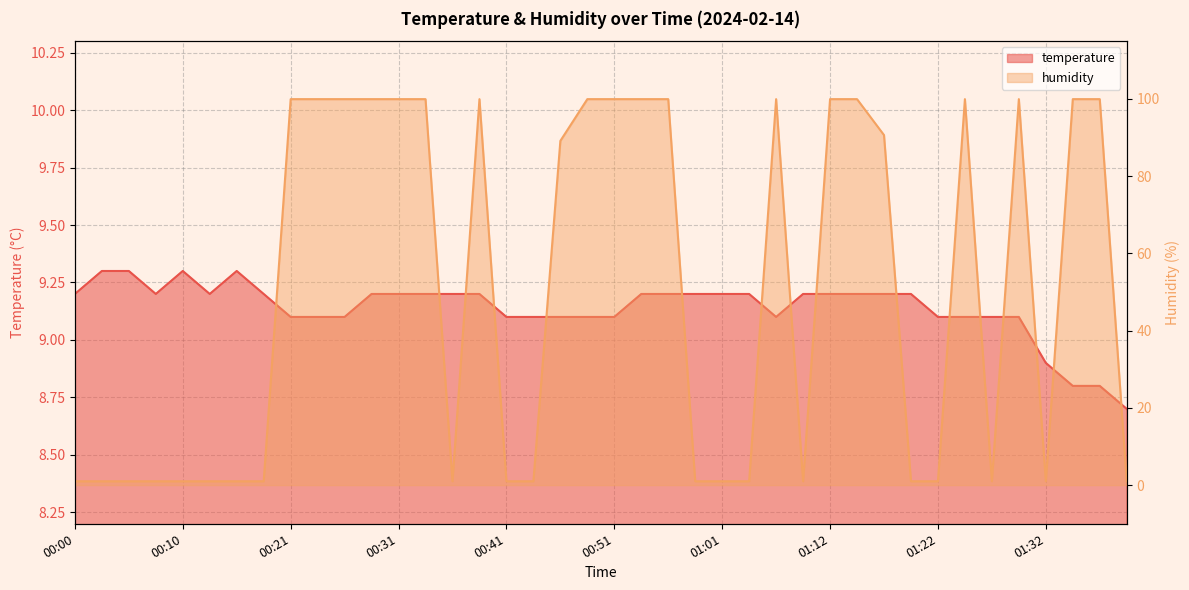

What is the label of the 32nd point from the left?

01:19